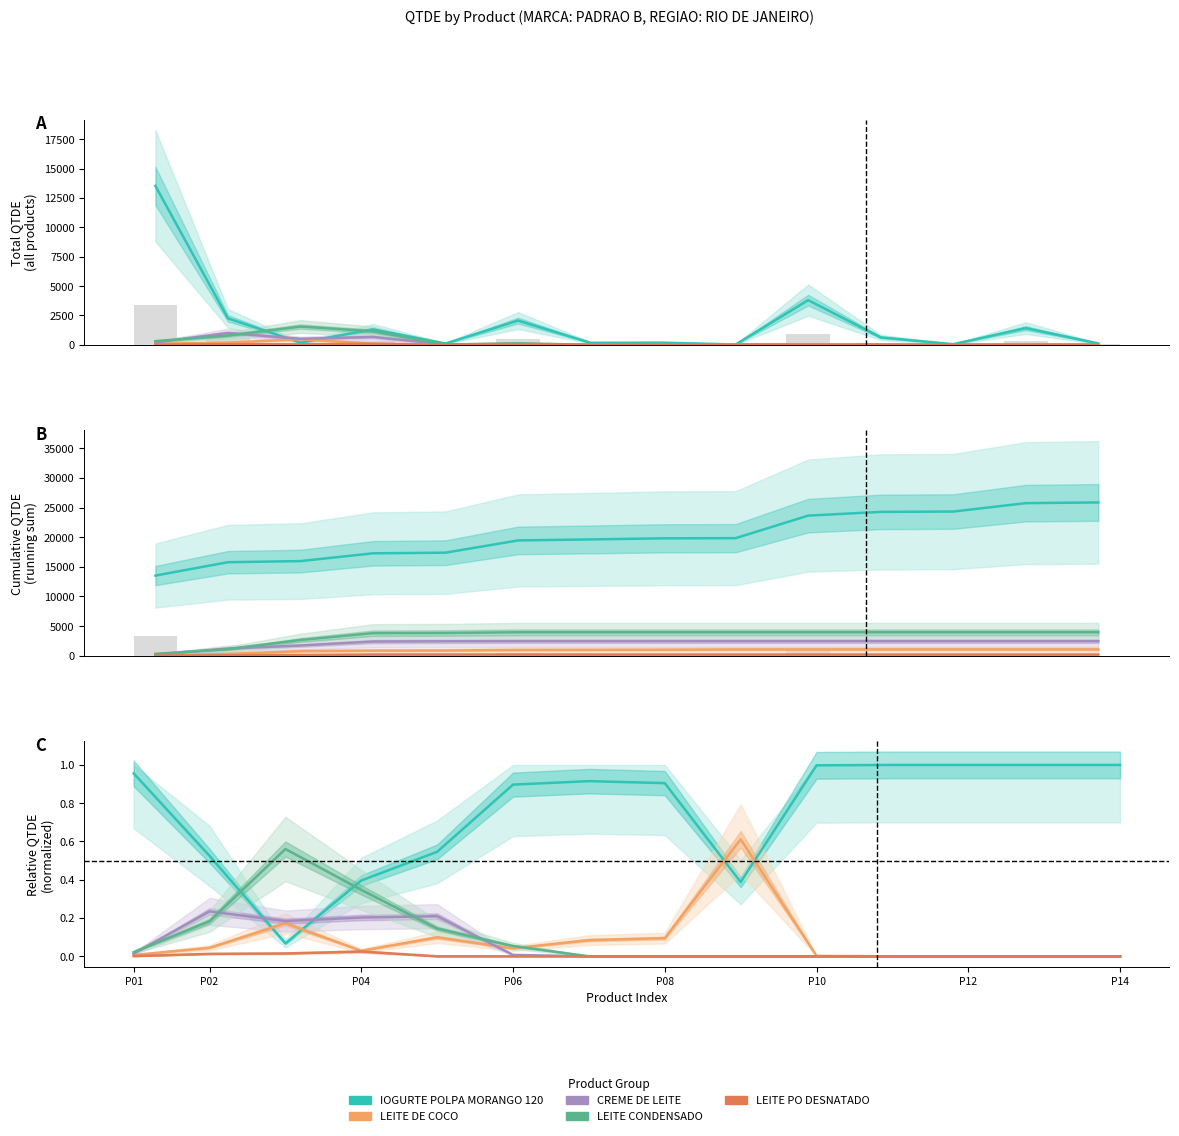

Is the value of IOGURTE POLPA MORANGO 120 ML at P08 greater than the value of LEITE CONDENSADO at P14?

Yes